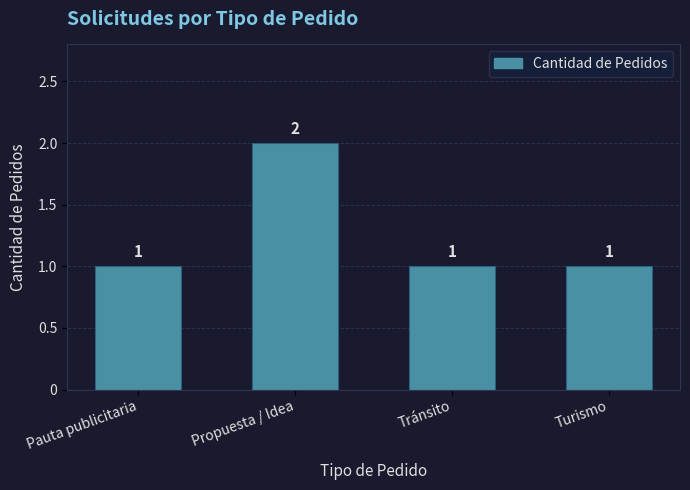

Reading left to right, list all the values displayed in this chart.

Pauta publicitaria=1	Propuesta / Idea=2	Tránsito=1	Turismo=1